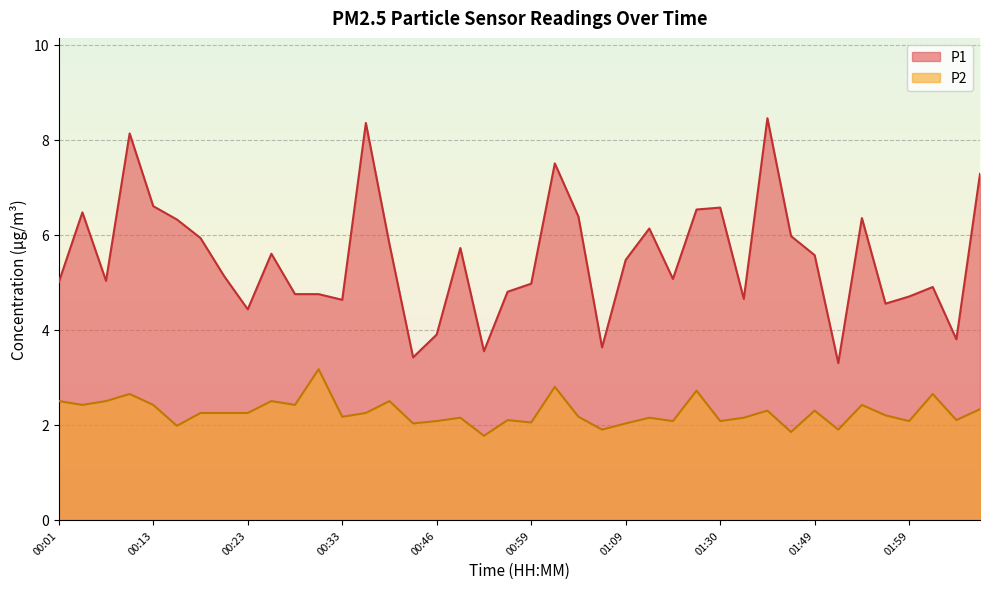

What is the total value across all series at 00:26?

8.1